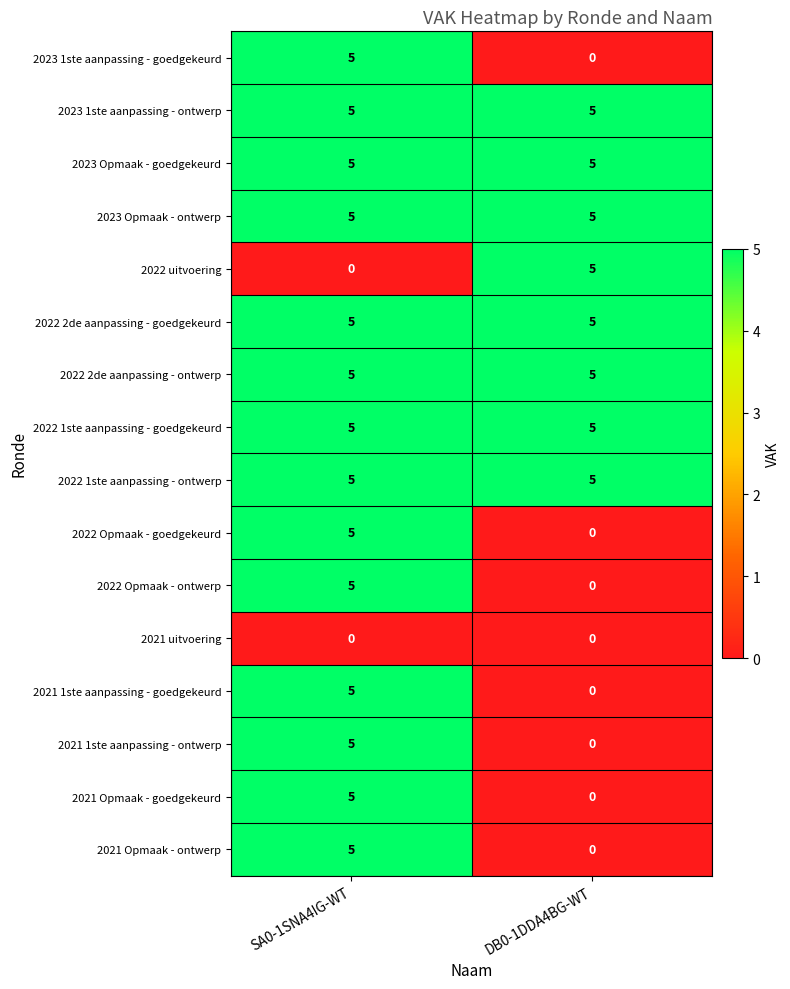

Read the 2022 1ste aanpassing - ontwerp value at SA0-1SNA4IG-WT.

5